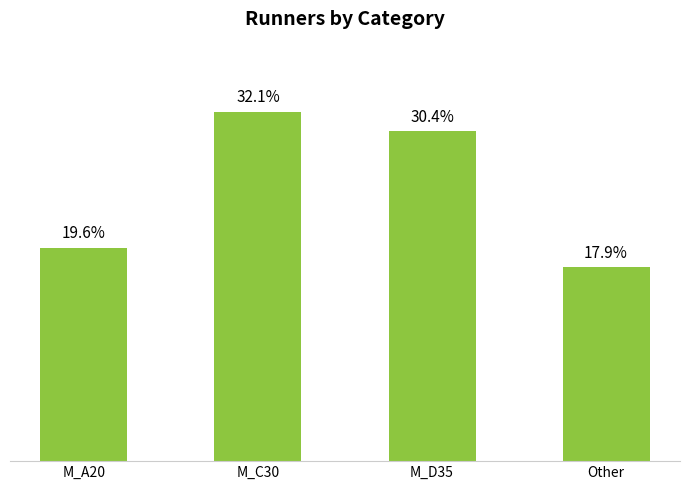

At which label does the data first exceed 30?

M_C30